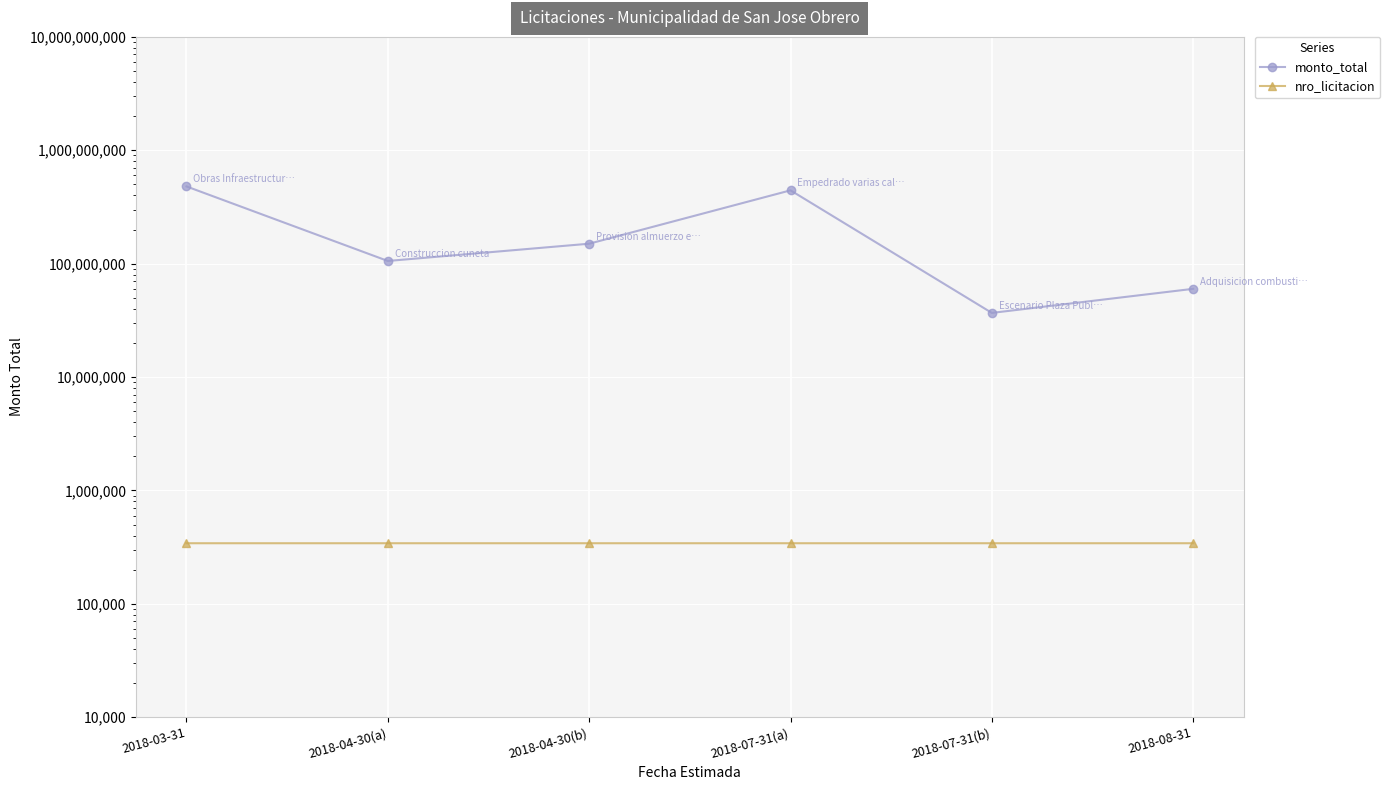

Reading left to right, extract all data points from this chart.

monto_total: 479905726	105642000	150000000	443344676	36793800	60000000
nro_licitacion: 342340	342336	342347	342341	342344	342338